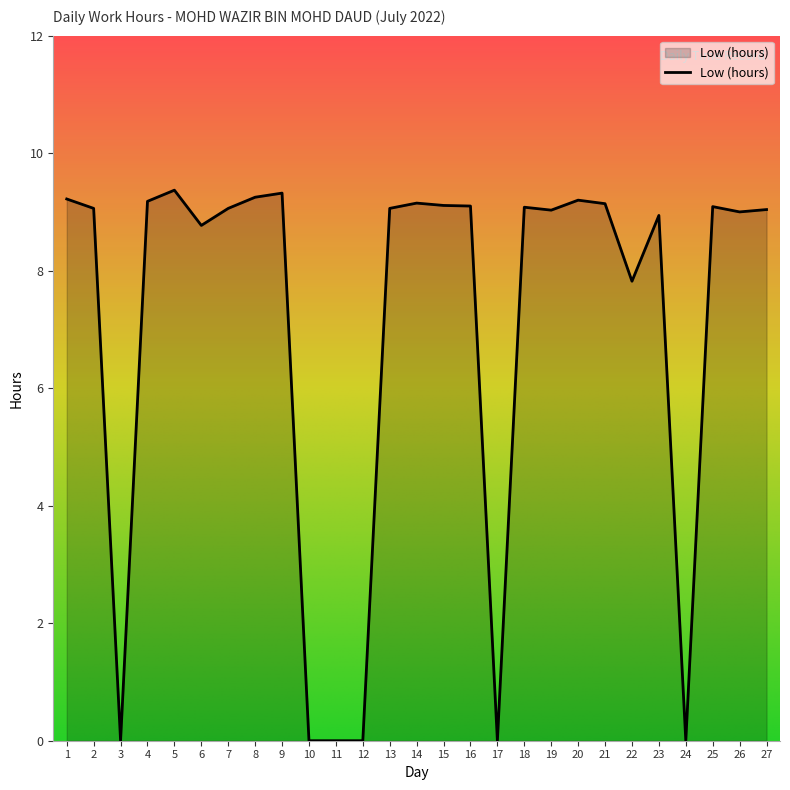

What is the ratio of the value at 16 to the value at 22?

1.2